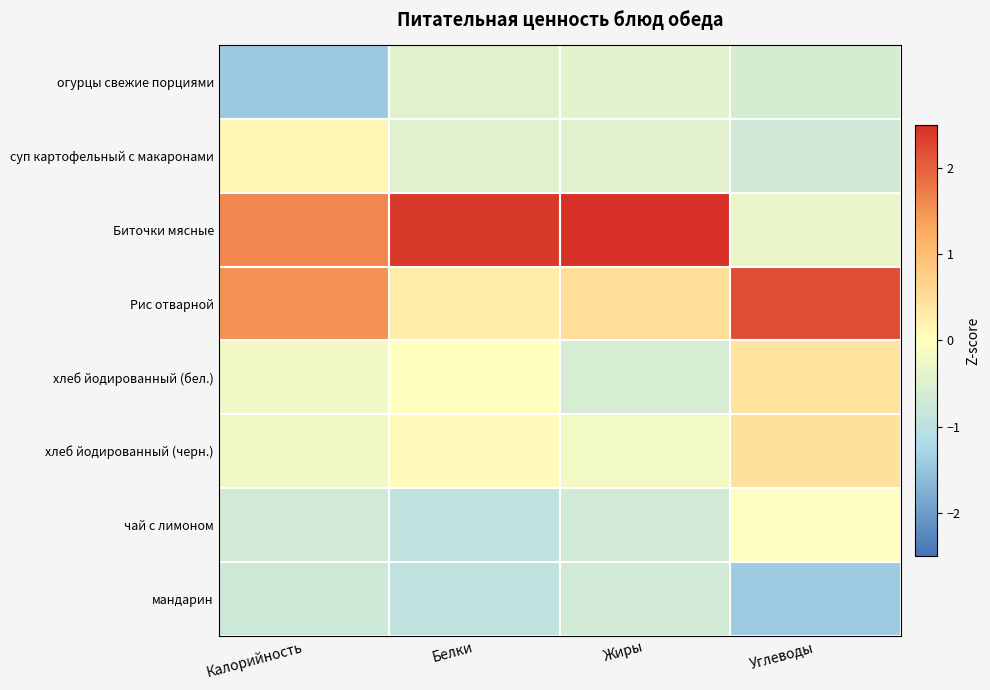

Reading left to right, list all the values displayed in this chart.

огурцы свежие порциями: Калорийность=-1.4	Белки=-0.4	Жиры=-0.4	Углеводы=-0.6
суп картофельный с макаронами: Калорийность=0.1	Белки=-0.4	Жиры=-0.4	Углеводы=-0.7
Биточки мясные: Калорийность=1.6	Белки=2.4	Жиры=2.5	Углеводы=-0.3
Рис отварной: Калорийность=1.5	Белки=0.3	Жиры=0.5	Углеводы=2.2
хлеб йодированный (бел.): Калорийность=-0.2	Белки=0.0	Жиры=-0.6	Углеводы=0.4
хлеб йодированный (черн.): Калорийность=-0.2	Белки=0.1	Жиры=-0.2	Углеводы=0.5
чай с лимоном: Калорийность=-0.7	Белки=-0.9	Жиры=-0.7	Углеводы=-0.0
мандарин: Калорийность=-0.7	Белки=-0.9	Жиры=-0.7	Углеводы=-1.4